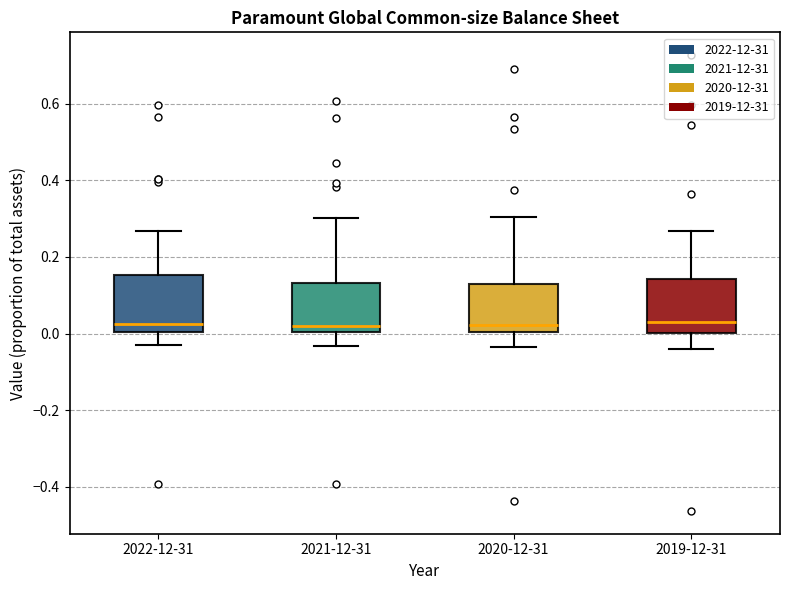

Where is the lower edge of the box for 2021-12-31 on the y-axis? The values are not printed on the chart, so give them approximately, as read against the axis.

0.00